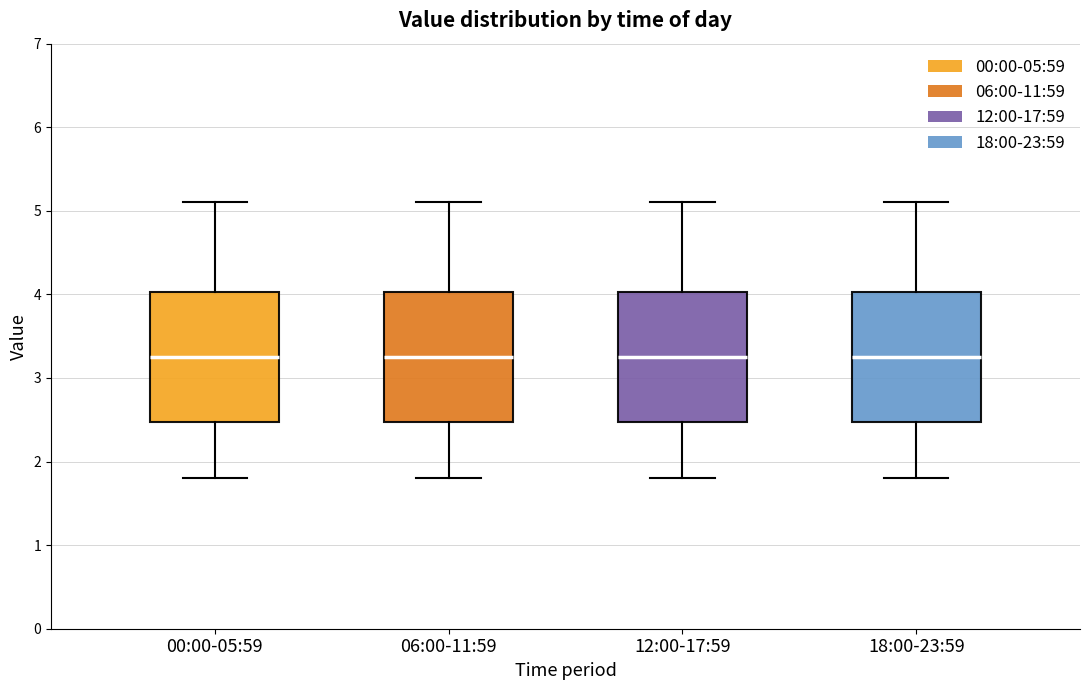

Reading left to right, read every box against the y-axis: the position of its median line, the range the box covers, and the ends of its whiskers. The values are not printed on the chart, so give them approximately, as read against the axis.

00:00-05:59: median 3.3, box 2.5 to 4.0, whiskers 1.8 to 5.1
06:00-11:59: median 3.3, box 2.5 to 4.0, whiskers 1.8 to 5.1
12:00-17:59: median 3.3, box 2.5 to 4.0, whiskers 1.8 to 5.1
18:00-23:59: median 3.3, box 2.5 to 4.0, whiskers 1.8 to 5.1